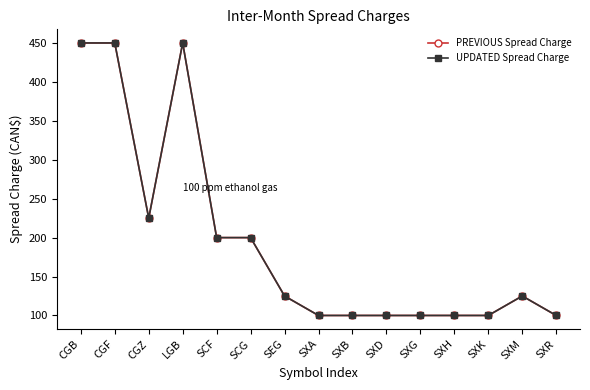

What is the lowest value of the PREVIOUS Spread Charge series?

100